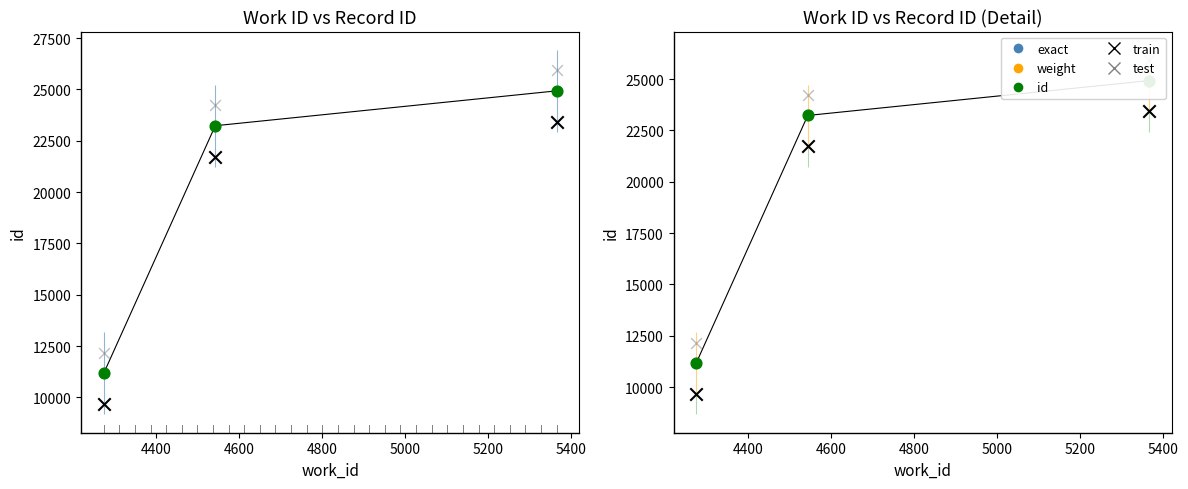

Which series contains the highest Y value?

test